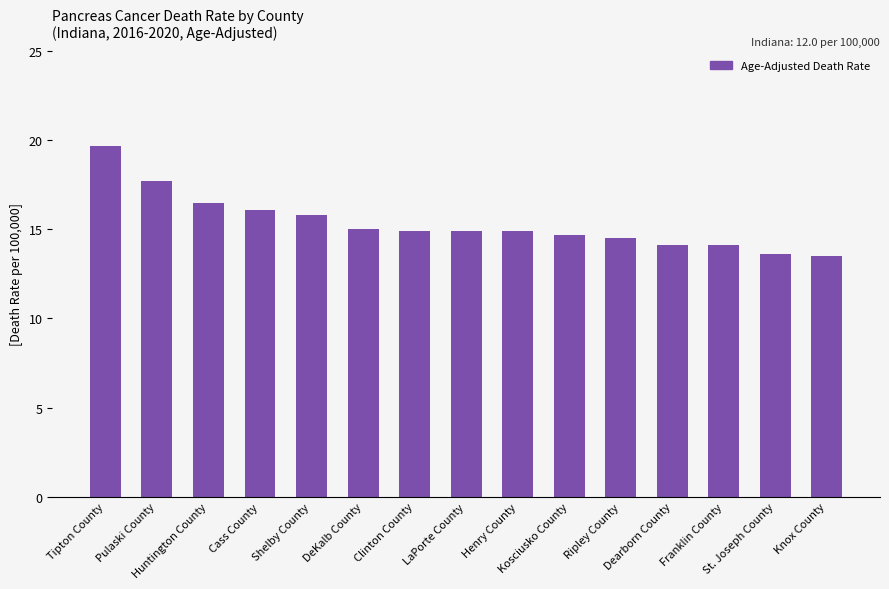

Approximately how many times larger is the value at LaPorte County compared to Clinton County?

1.0